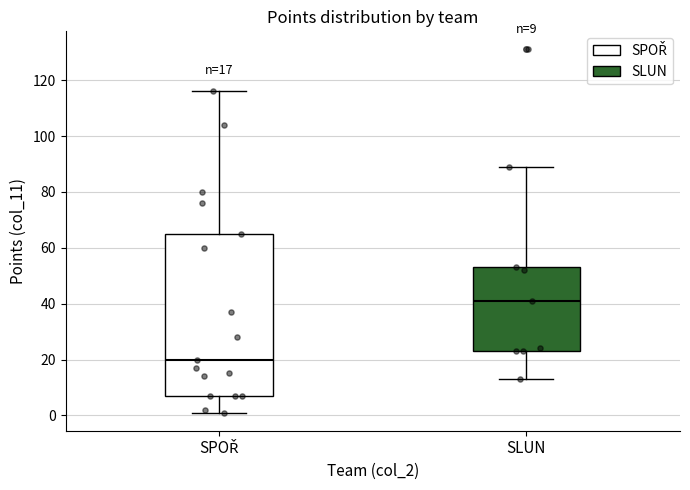

Comparing the boxes themselves (not the whiskers), which one is the tallest?

SPOŘ